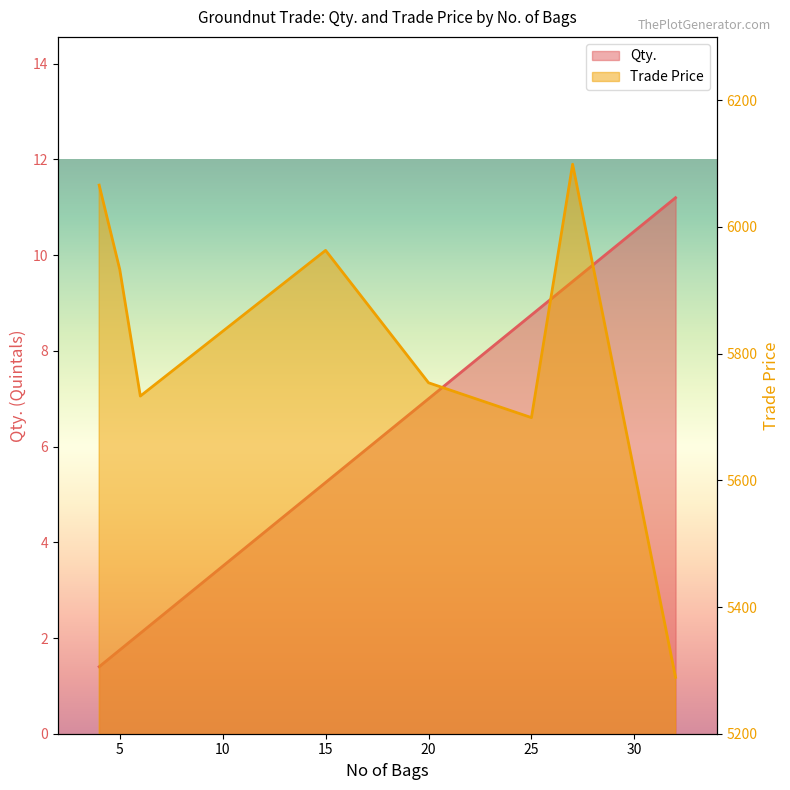

What is the total value across all series at 20?

5761.0